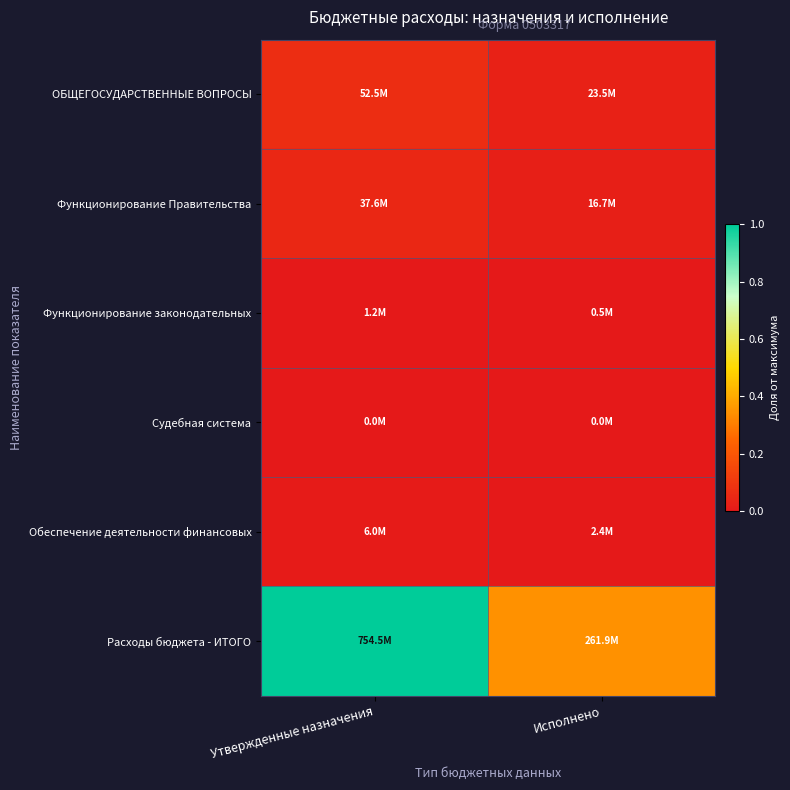

Reading left to right, list all the values displayed in this chart.

ОБЩЕГОСУДАРСТВЕННЫЕ ВОПРОСЫ: Утвержденные назначения=0.1	Исполнено=0.0
Функционирование Правительства: Утвержденные назначения=0.0	Исполнено=0.0
Функционирование законодательных: Утвержденные назначения=0.0	Исполнено=0.0
Судебная система: Утвержденные назначения=0.0	Исполнено=0.0
Обеспечение деятельности финансовых: Утвержденные назначения=0.0	Исполнено=0.0
Расходы бюджета - ИТОГО: Утвержденные назначения=1.0	Исполнено=0.3